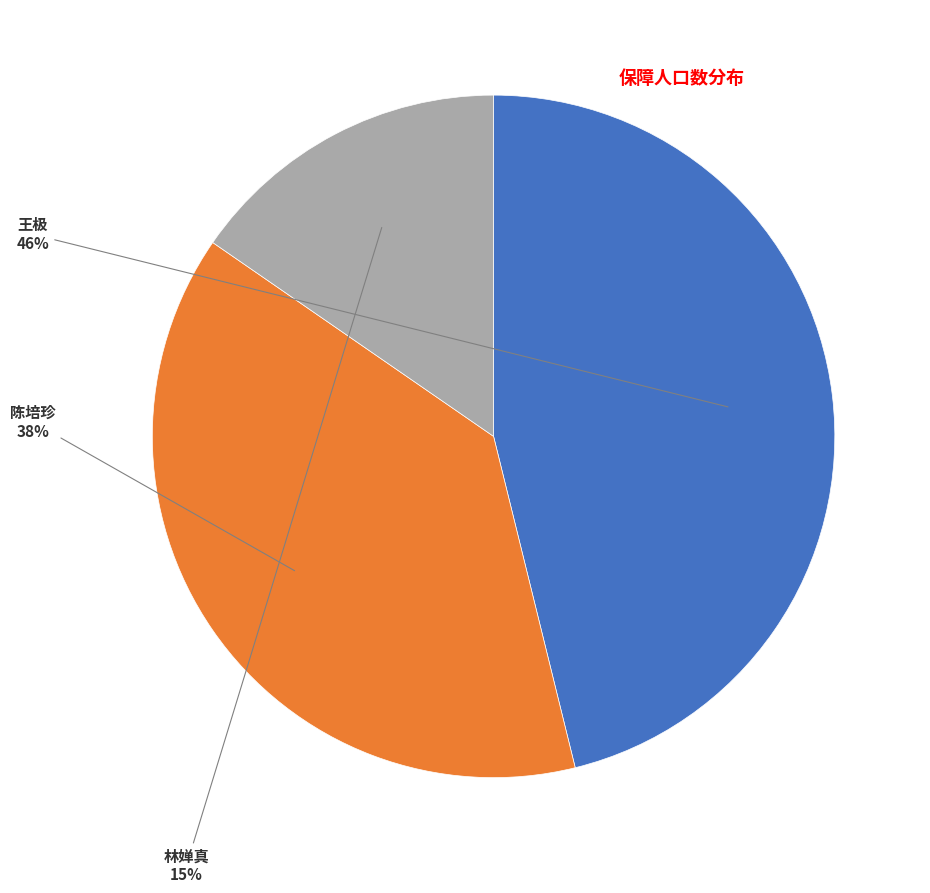

Is there any slice that represents more than half of the pie?

No